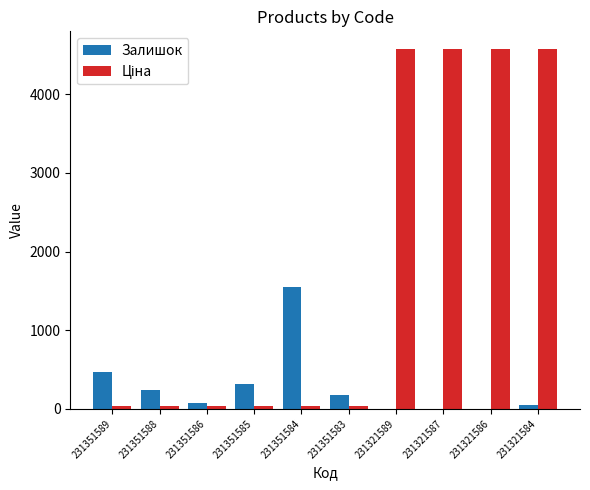

Where is Залишок nearest to the value 773?

231351589